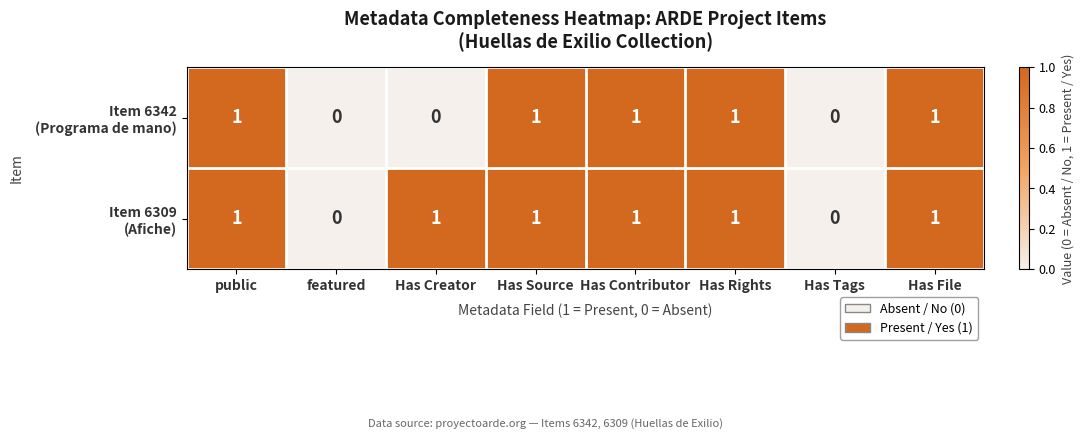

Which series has the largest range (max minus min)?

Item 6342 (Programa de mano)